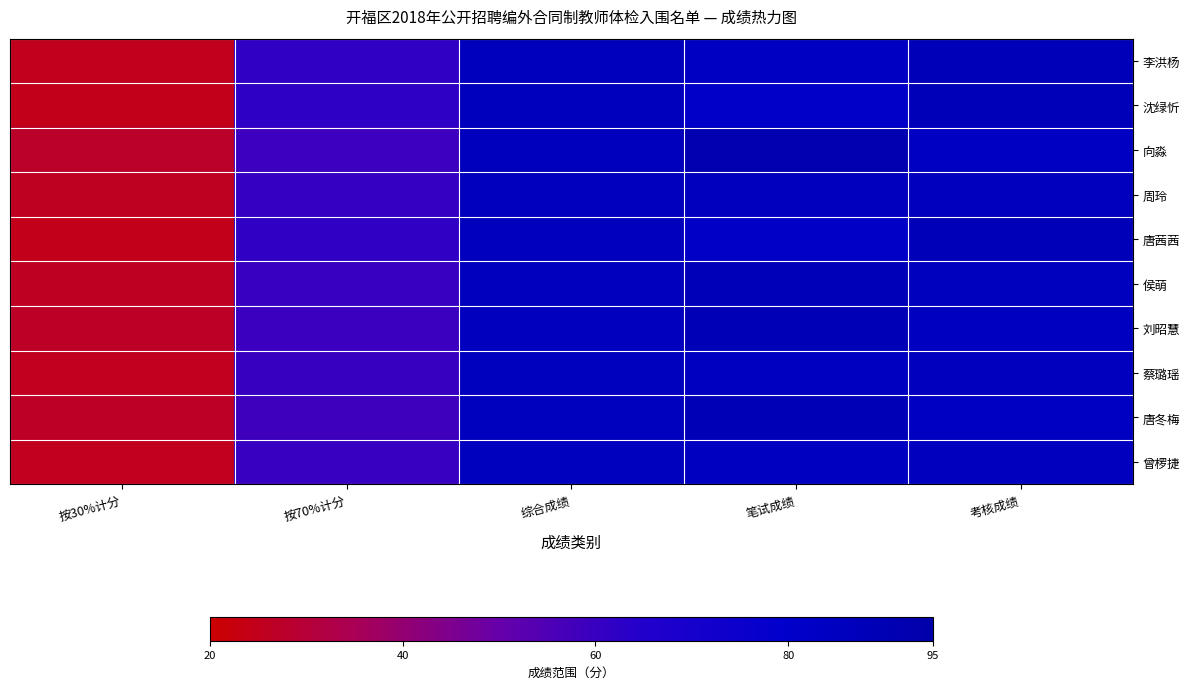

How many categories are shown in the chart?

5